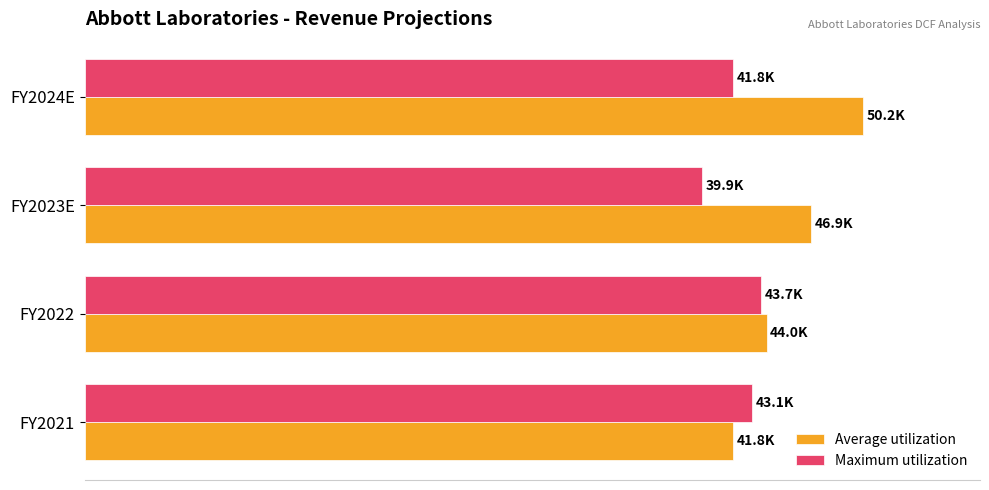

What are all the series names shown in the legend?

Average utilization, Maximum utilization